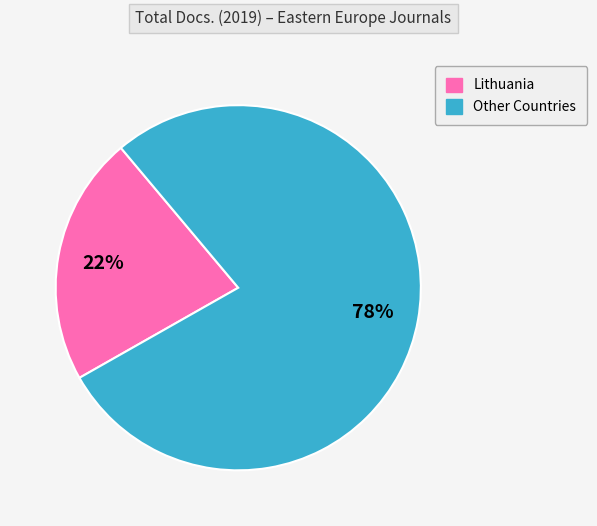

Is there a majority slice in this chart?

Yes